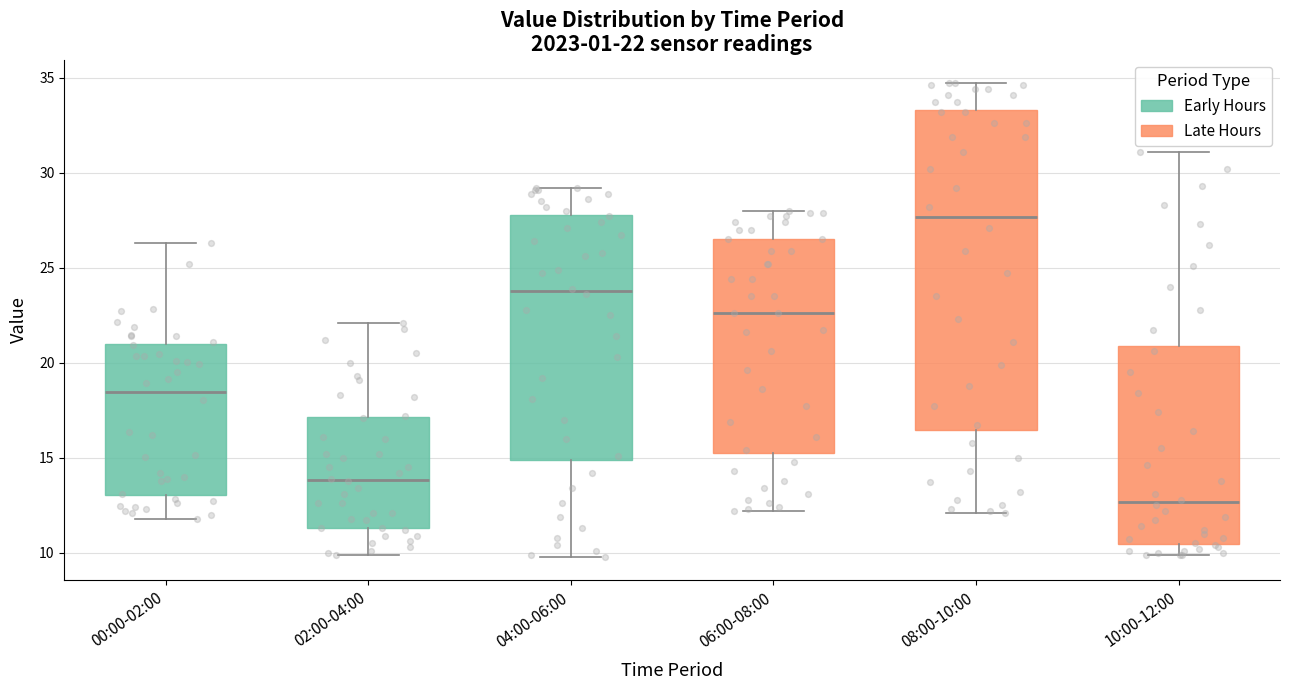

Which box has the lowest median line?

10:00-12:00